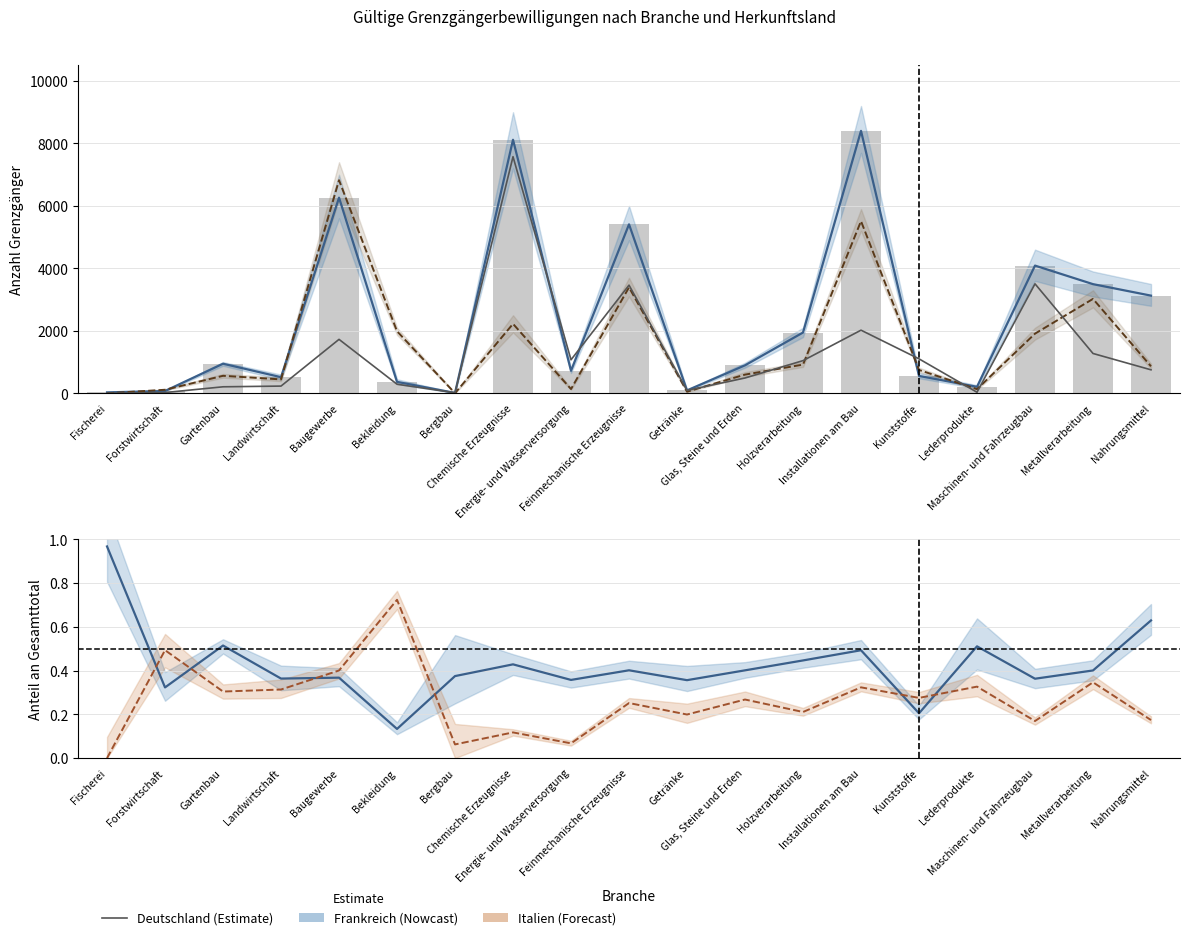

At which category is the sum across all series the highest?

Chemische Erzeugnisse